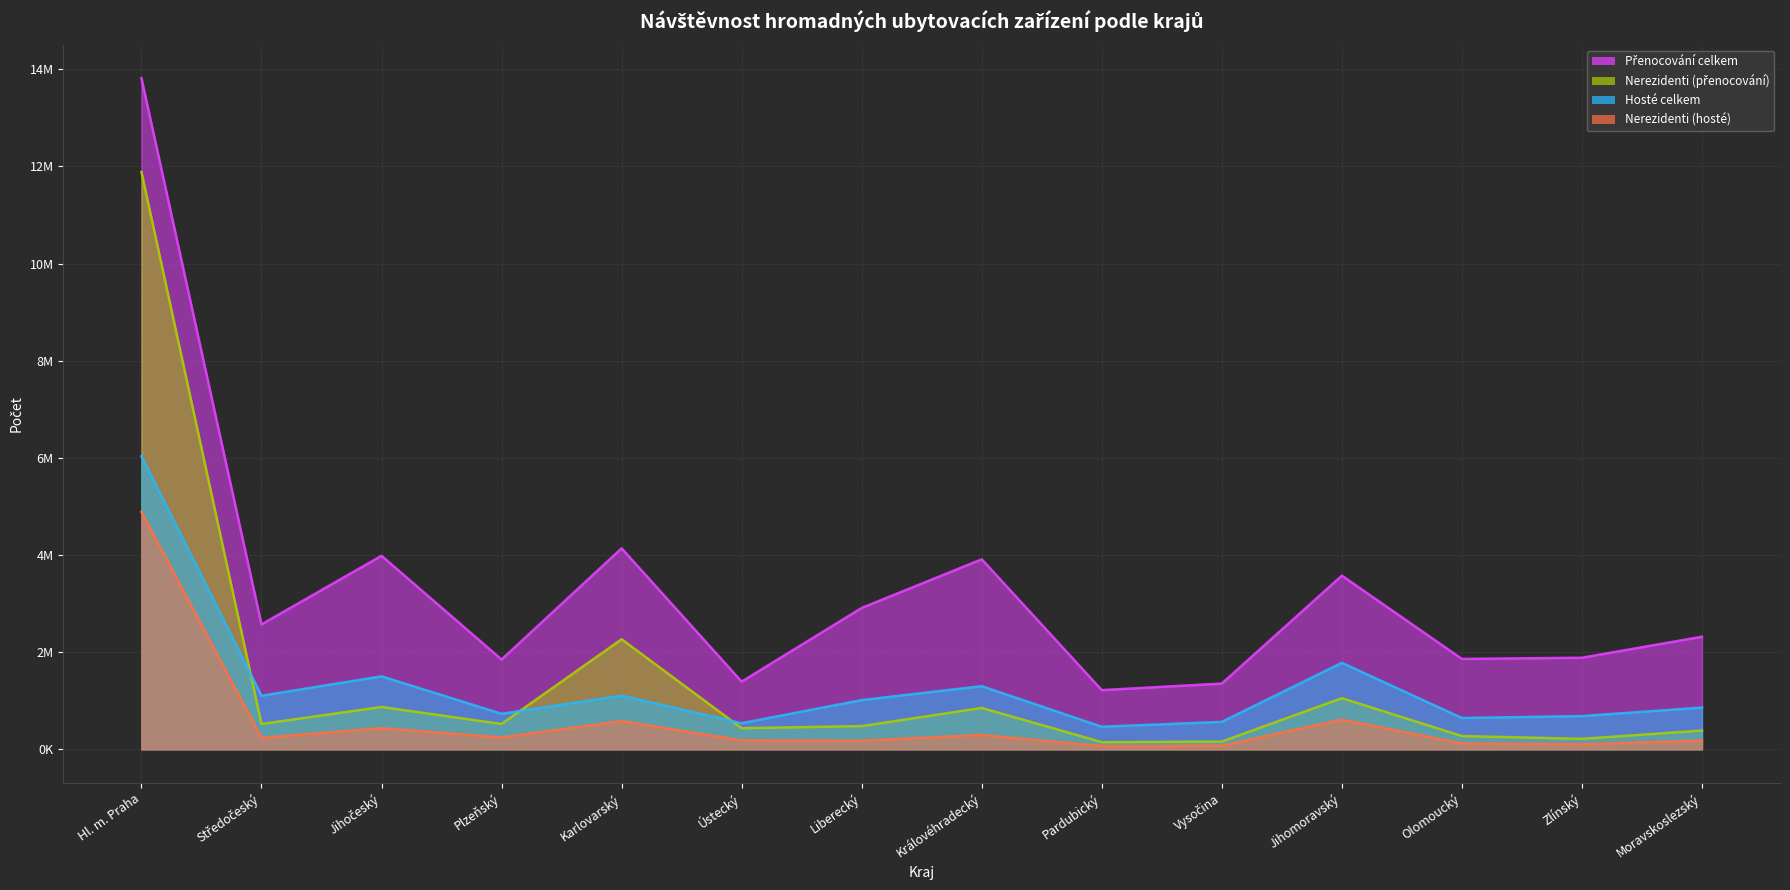

List the series in order of their peak value, lowest first.

Nerezidenti (hosté), Hosté celkem, Nerezidenti (přenocování), Přenocování celkem